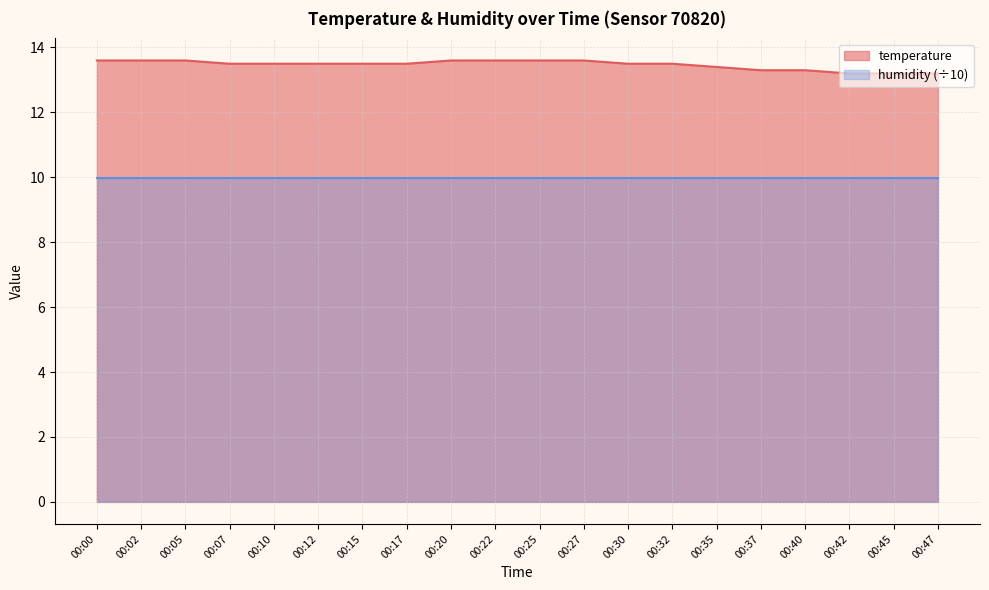

How many lines are shown in the chart?

2